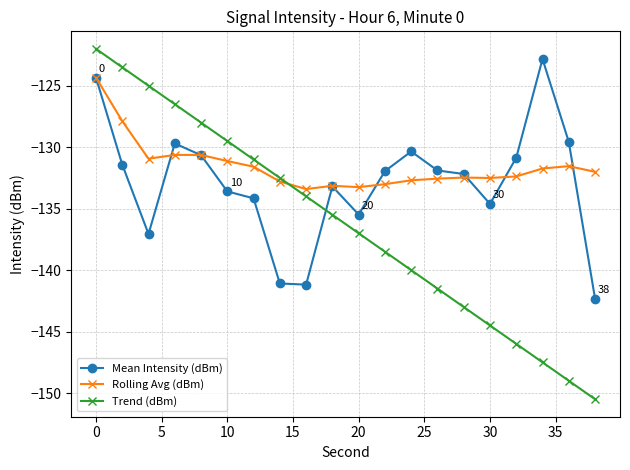

Which series has the widest spread of values?

Trend (dBm)